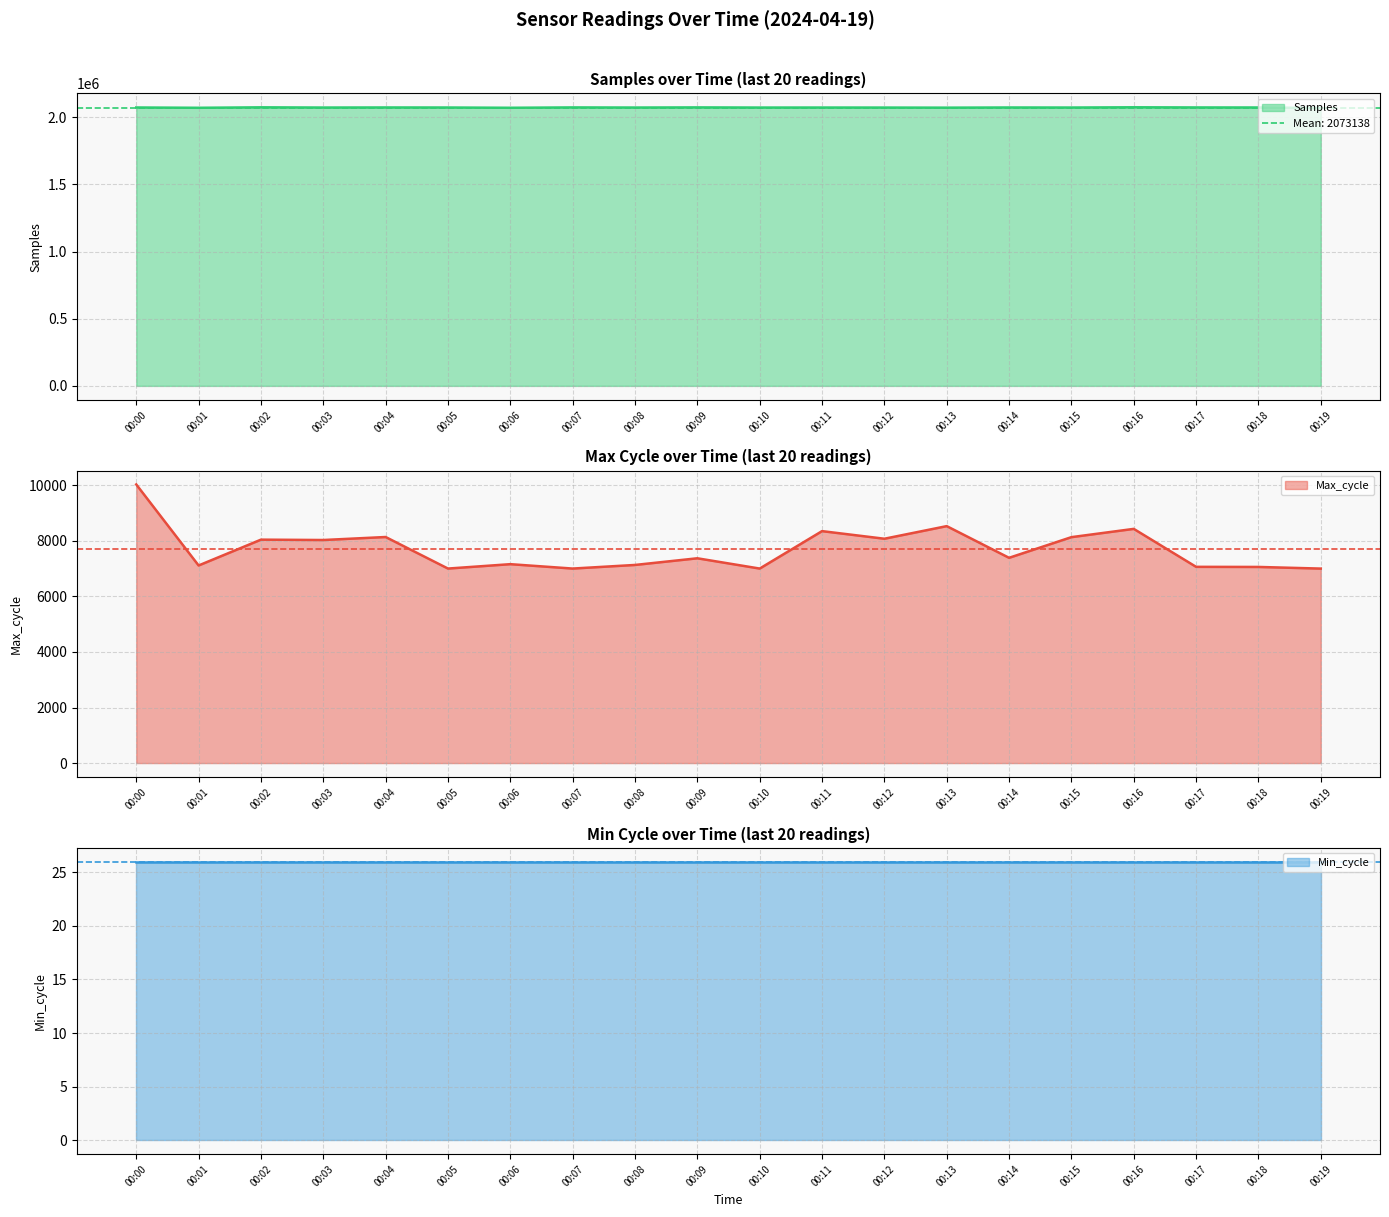

At which category is the sum across all series the highest?

00:00